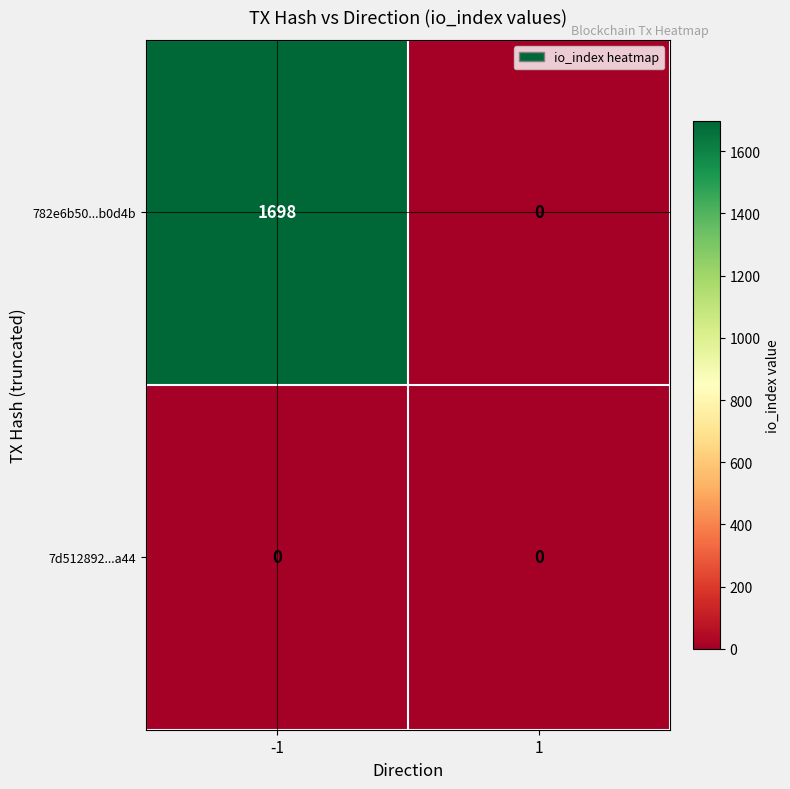

Reading left to right, extract all data points from this chart.

782e6b50...b0d4b: 1698	0
7d512892...a44: 0	0